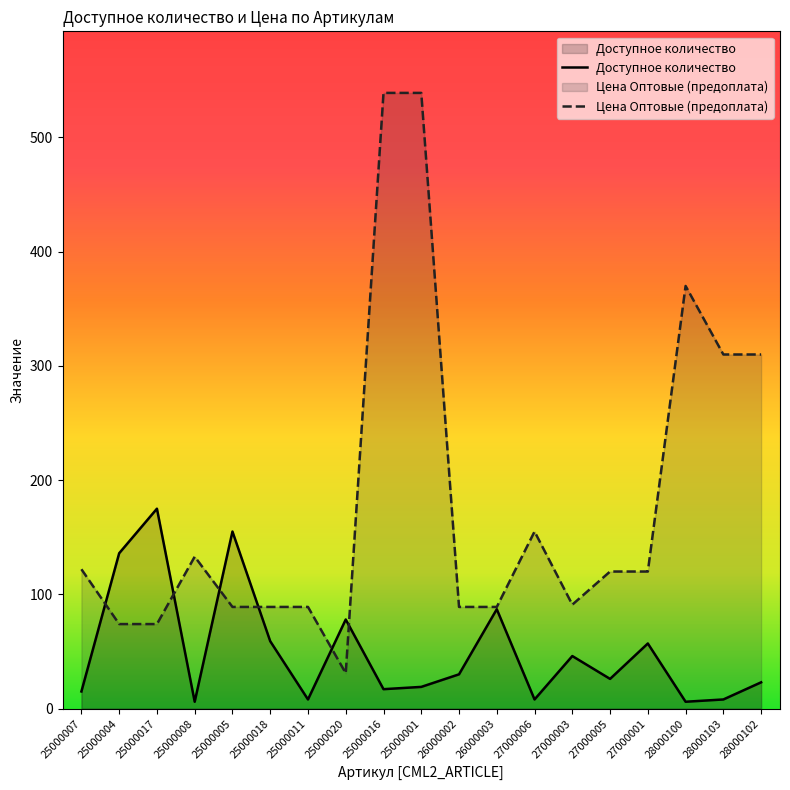

What is the maximum value shown in the chart?

539